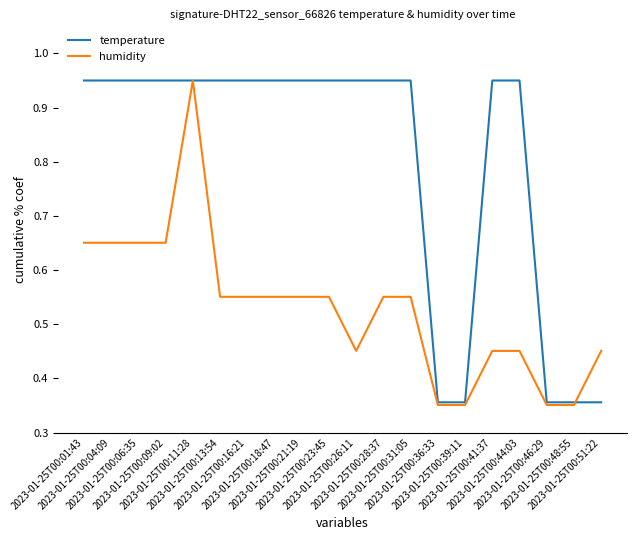

Rank the series by their average value, from lowest to highest.

humidity, temperature